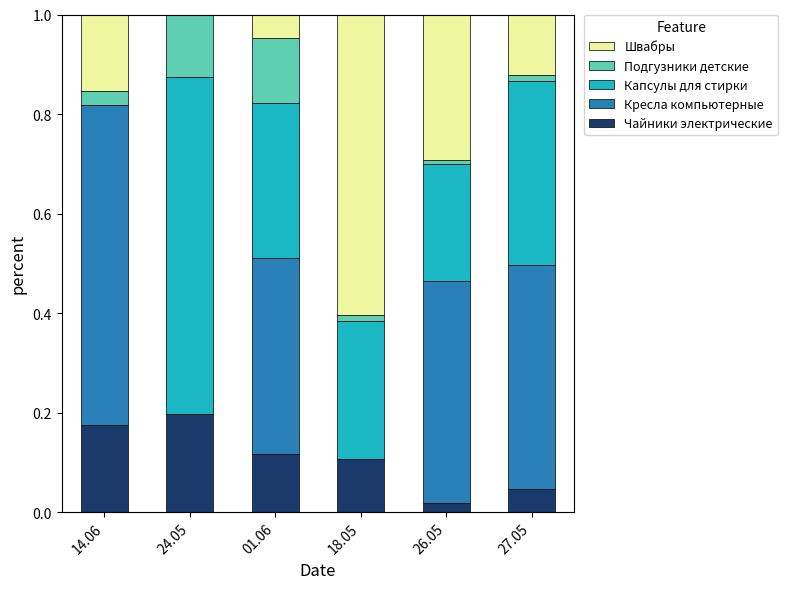

The Чайники электрические series shows 0.1 at 18.05. True or false?

True